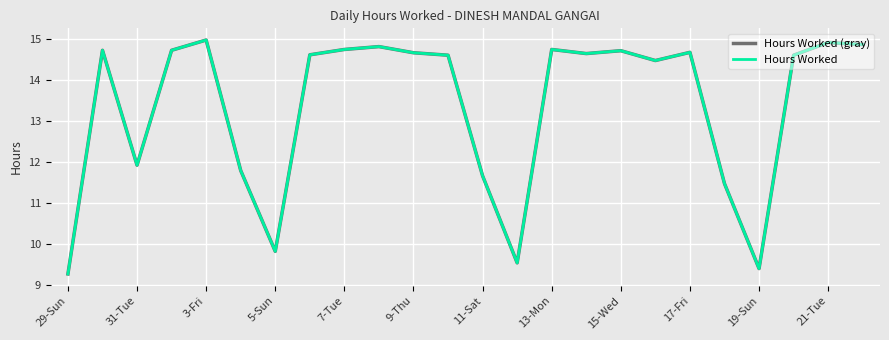

Does the chart have visible grid lines?

Yes